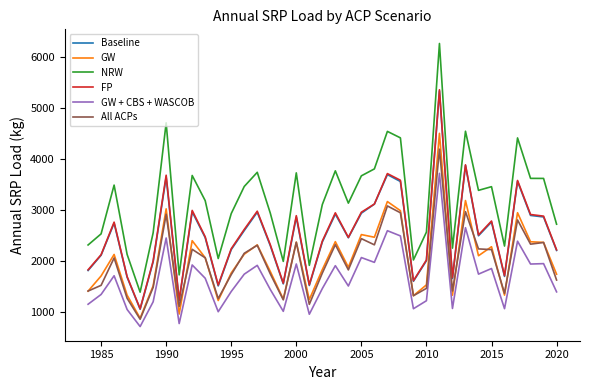

What is the greatest value displayed?

6263.0